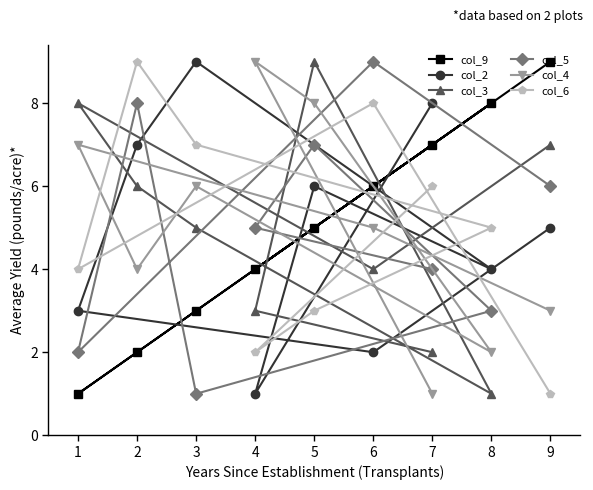

List the labels in order of col_9 value, largest first.

9, 8, 7, 6, 5, 4, 3, 2, 1